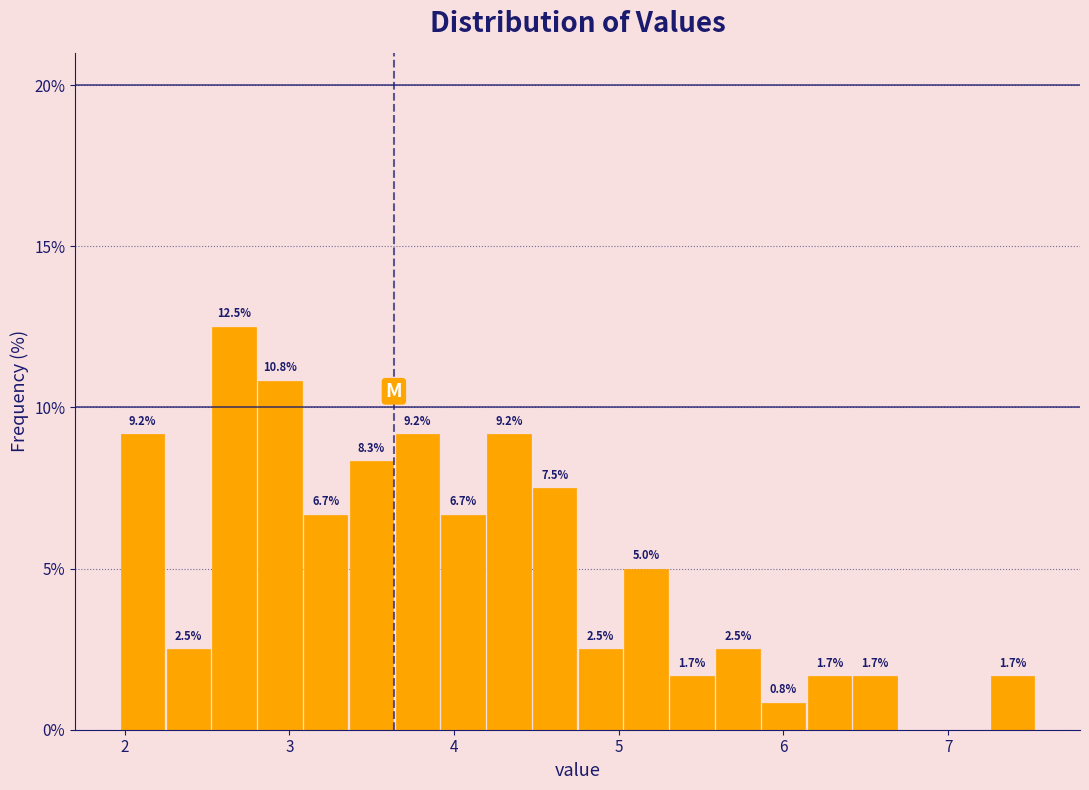

Read against the x-axis, roughly where is the centre of the tallest bar?

2.7